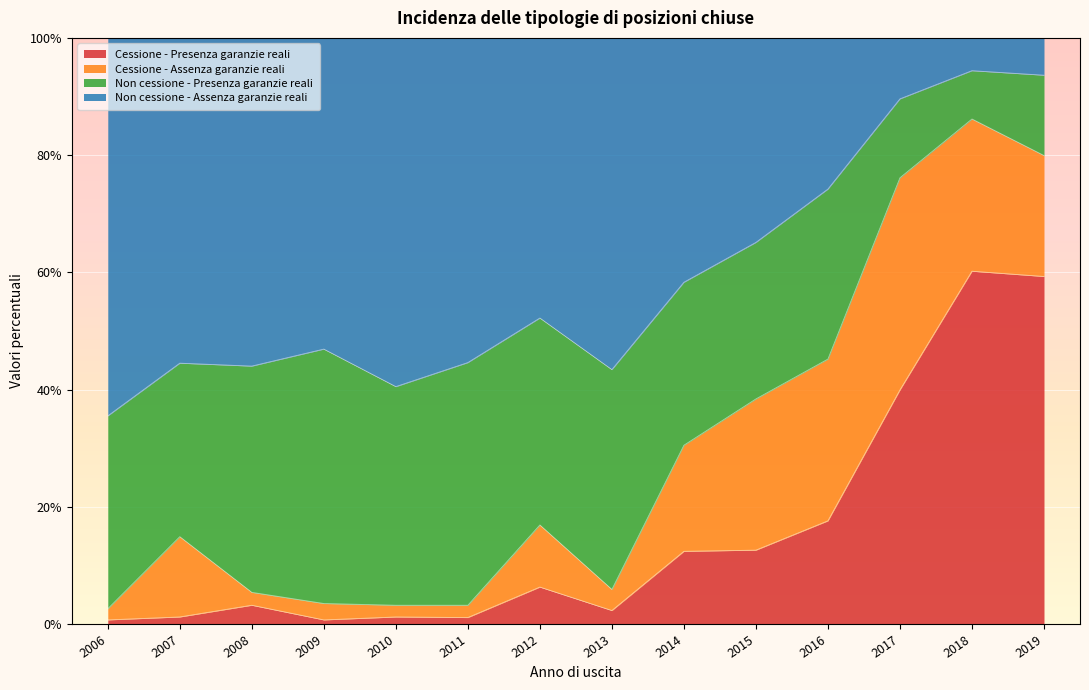

What is the total value across all series at 2018?

100.0